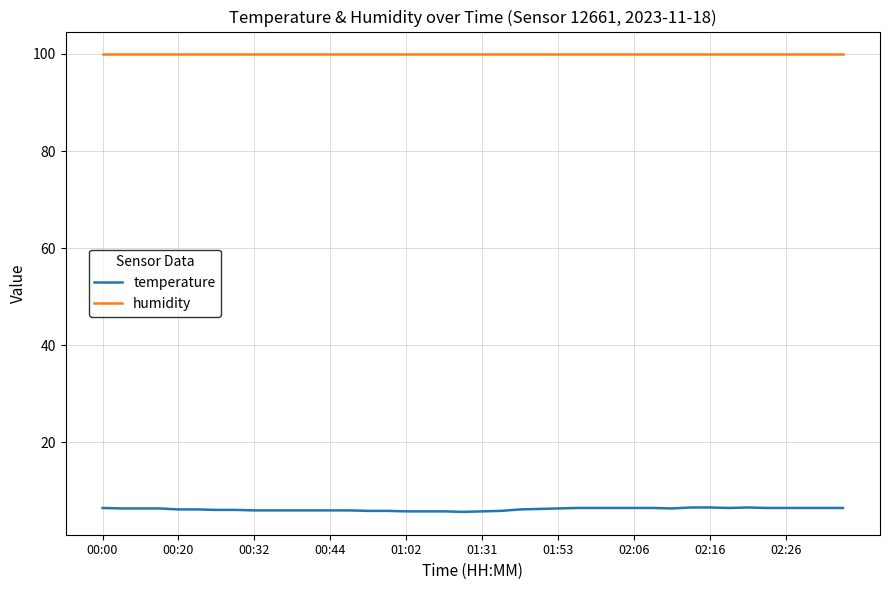

Count the number of categories in the chart.

40